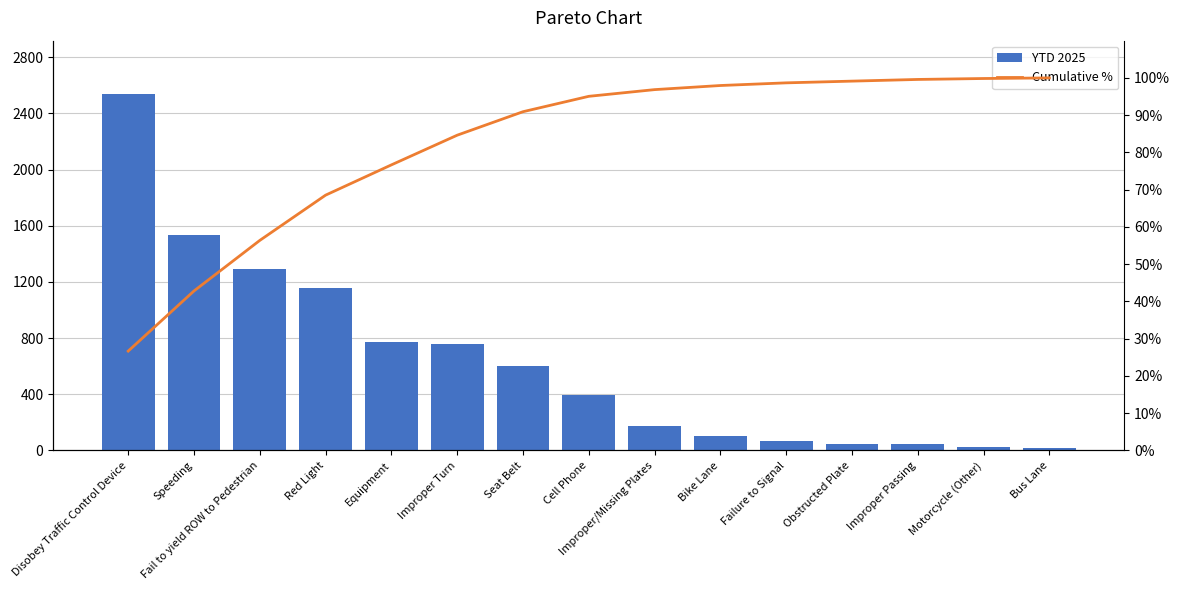

Which series changed the most between Seat Belt and Motorcycle (Other)?

YTD 2025